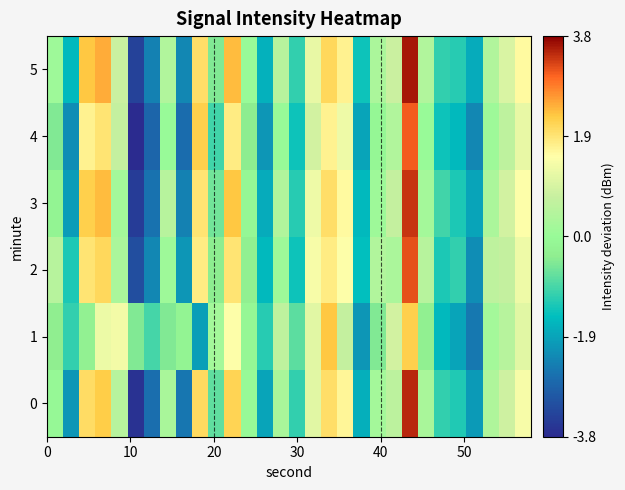

Rank the series by their maximum value, from highest to lowest.

5, 0, 3, 2, 4, 1